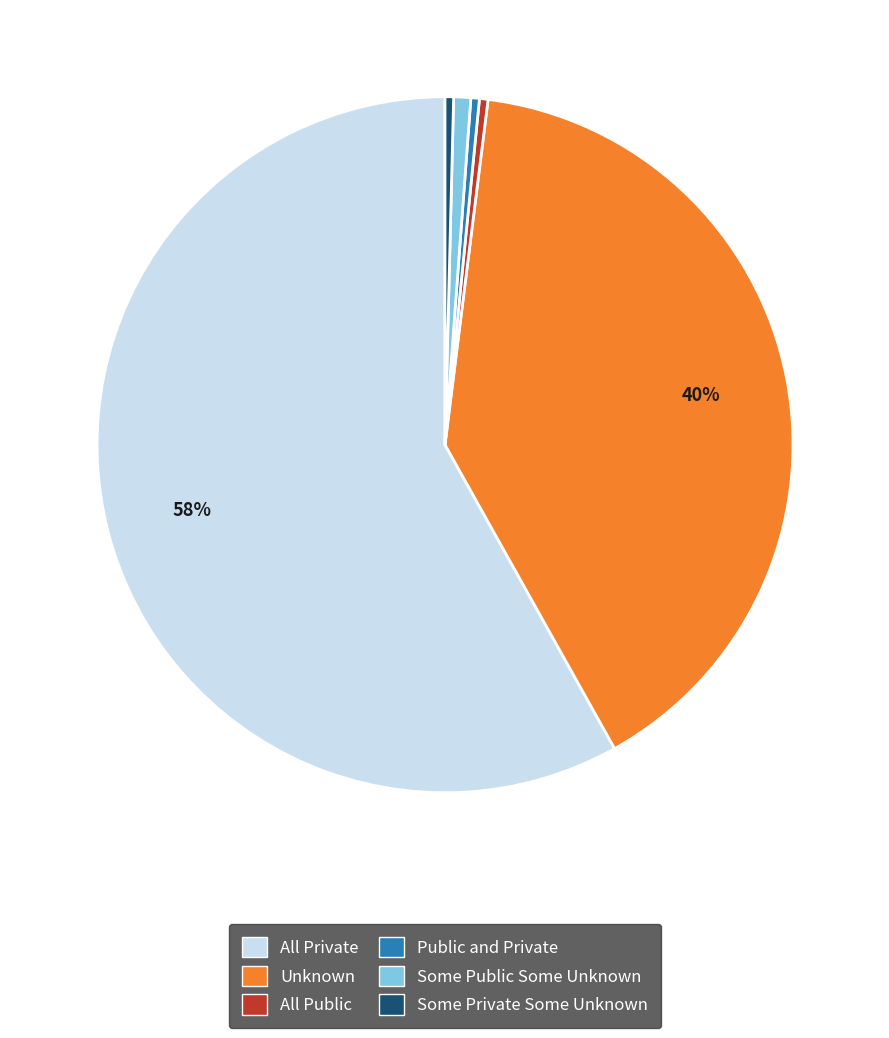

How many slices are in this pie chart?

6